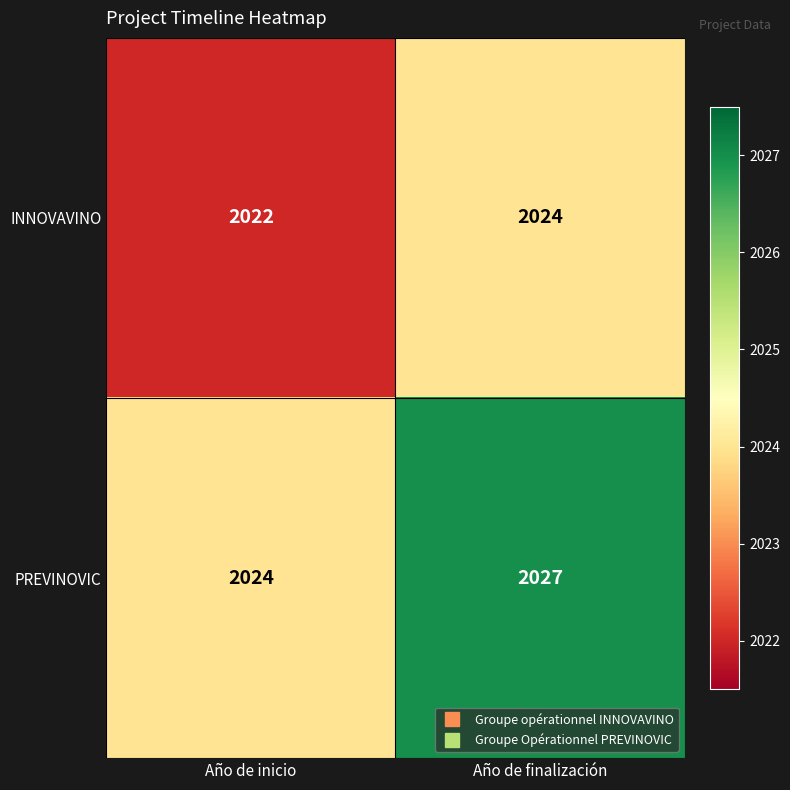

At which label is PREVINOVIC closest to 2025?

Año de inicio